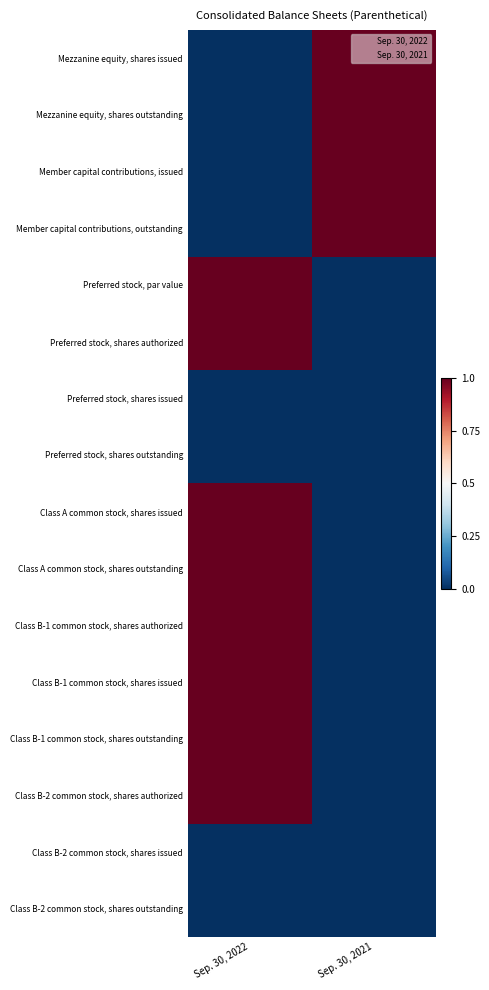

What is the greatest value displayed?

1